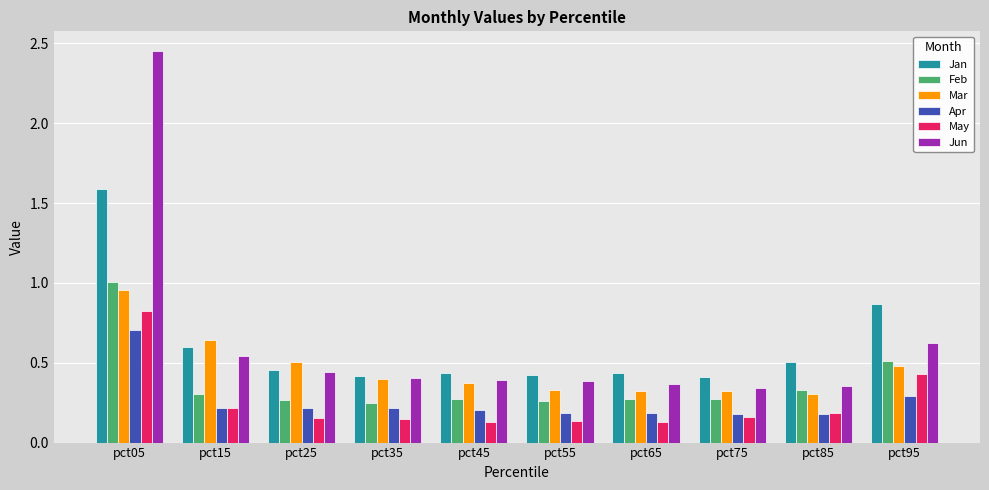

What is the difference between the Feb values at pct05 and pct45?

0.7